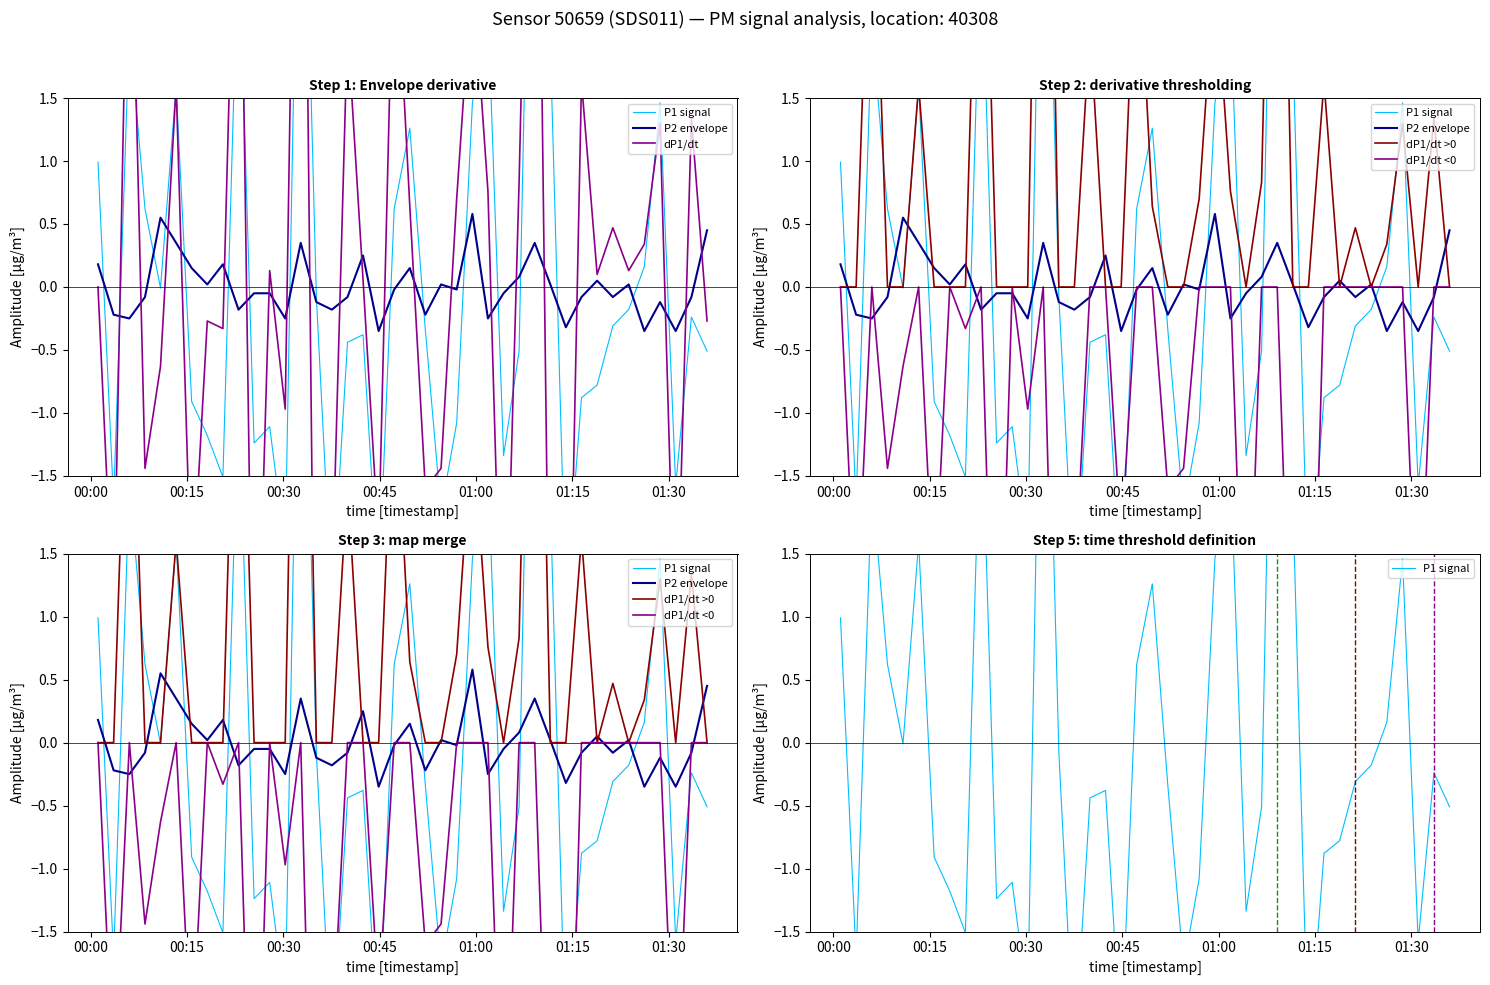

What is the smallest value displayed?

-4.8